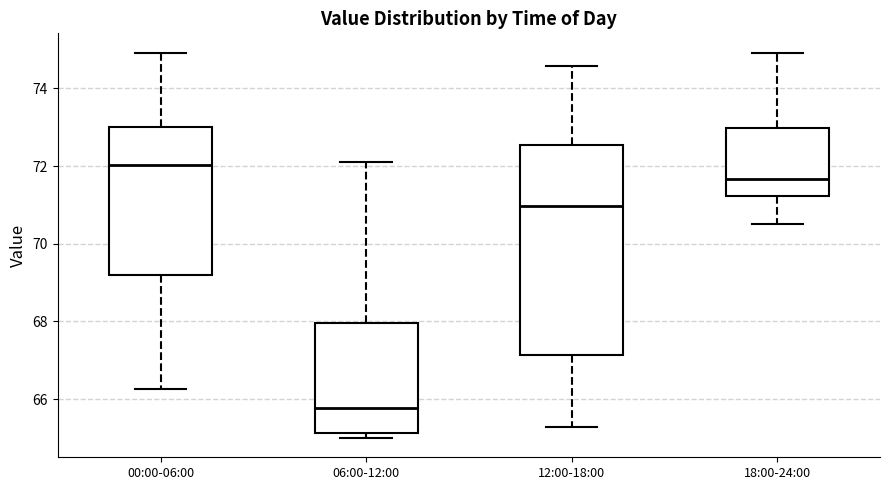

Reading left to right, read every box against the y-axis: the position of its median line, the range the box covers, and the ends of its whiskers. The values are not printed on the chart, so give them approximately, as read against the axis.

00:00-06:00: median 72.0, box 69.2 to 73.0, whiskers 66.2 to 75.0
06:00-12:00: median 65.8, box 65.2 to 68.0, whiskers 65.0 to 72.2
12:00-18:00: median 71.0, box 67.2 to 72.6, whiskers 65.2 to 74.6
18:00-24:00: median 71.6, box 71.2 to 73.0, whiskers 70.6 to 75.0